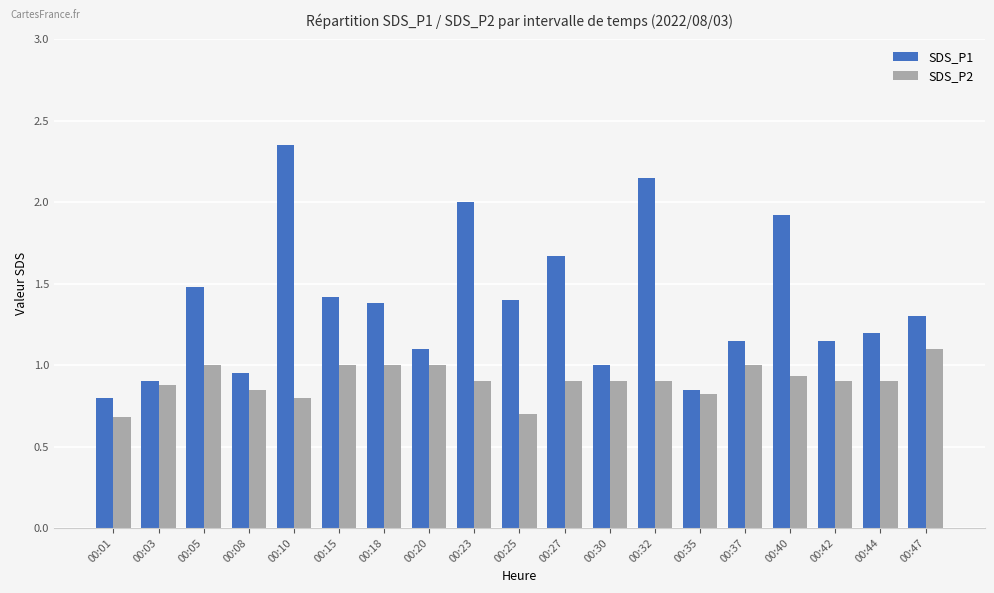

Is the value of SDS_P1 at 00:08 greater than the value of SDS_P2 at 00:47?

No